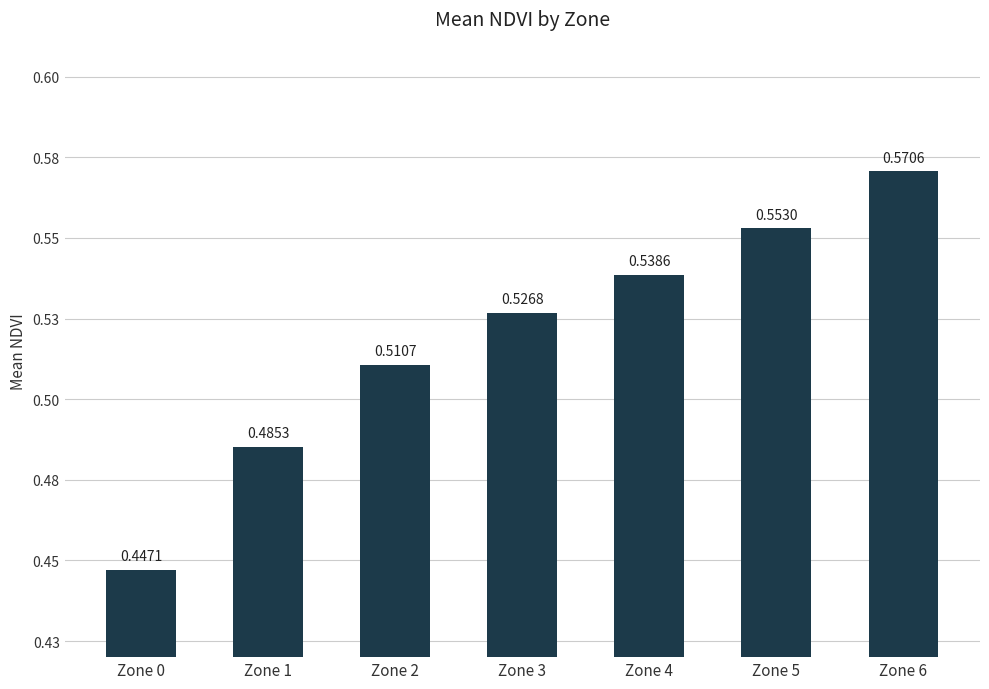

What is the smallest value displayed?

0.4